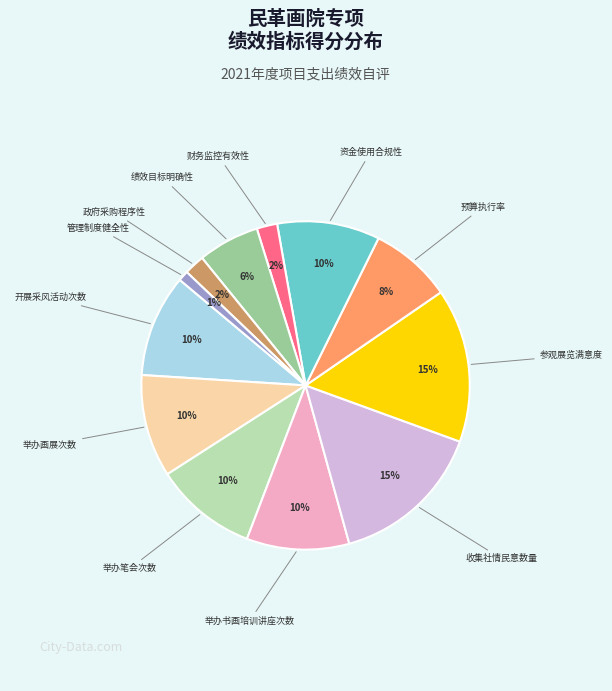

To the nearest percent, what is the average slice percentage?

8%